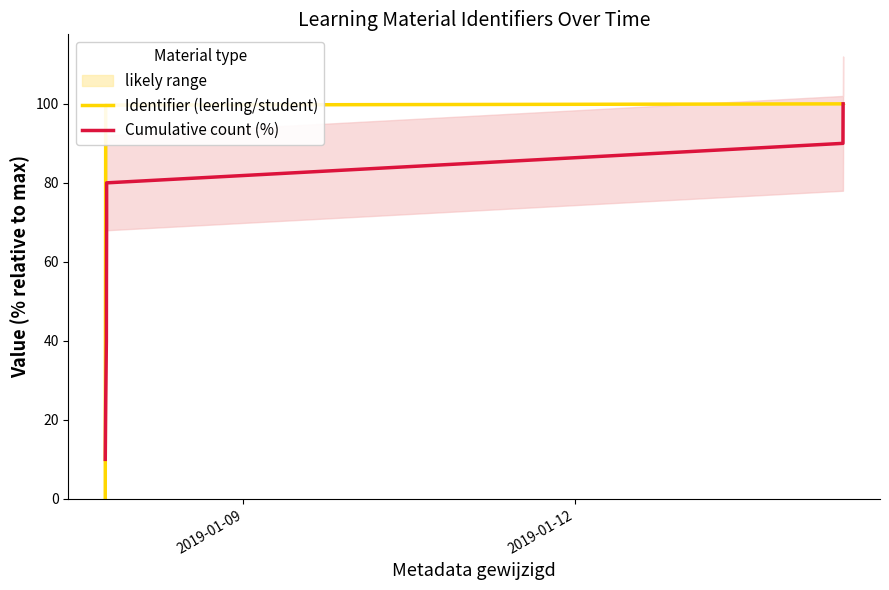

Which series has the largest range (max minus min)?

Identifier (leerling/student)